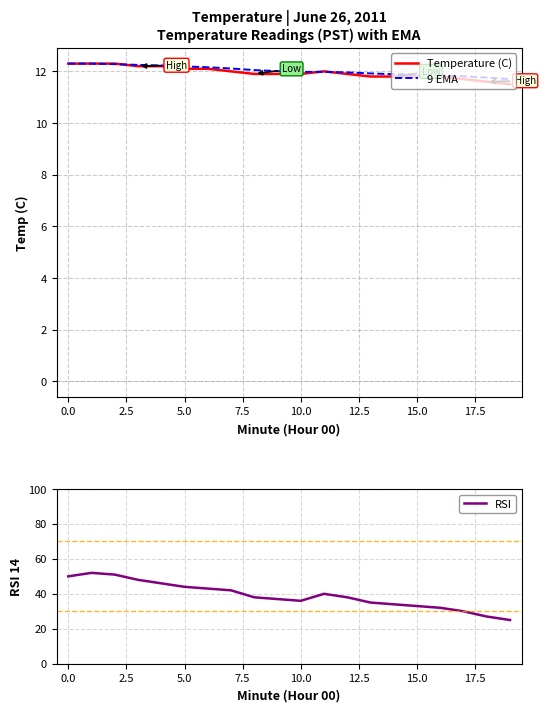

True or false: 9 EMA has a value of 4.0 at 19.

False